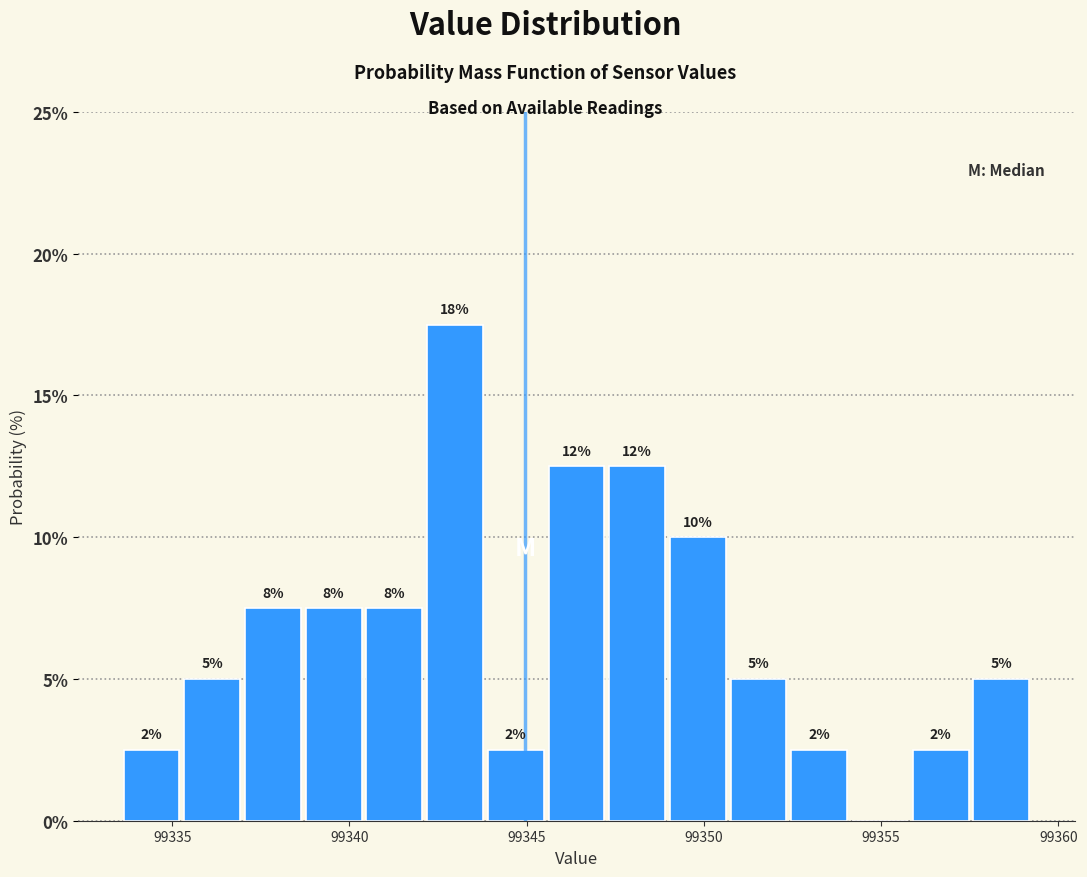

Read against the x-axis, roughly where is the centre of the tallest bar?

99343.0